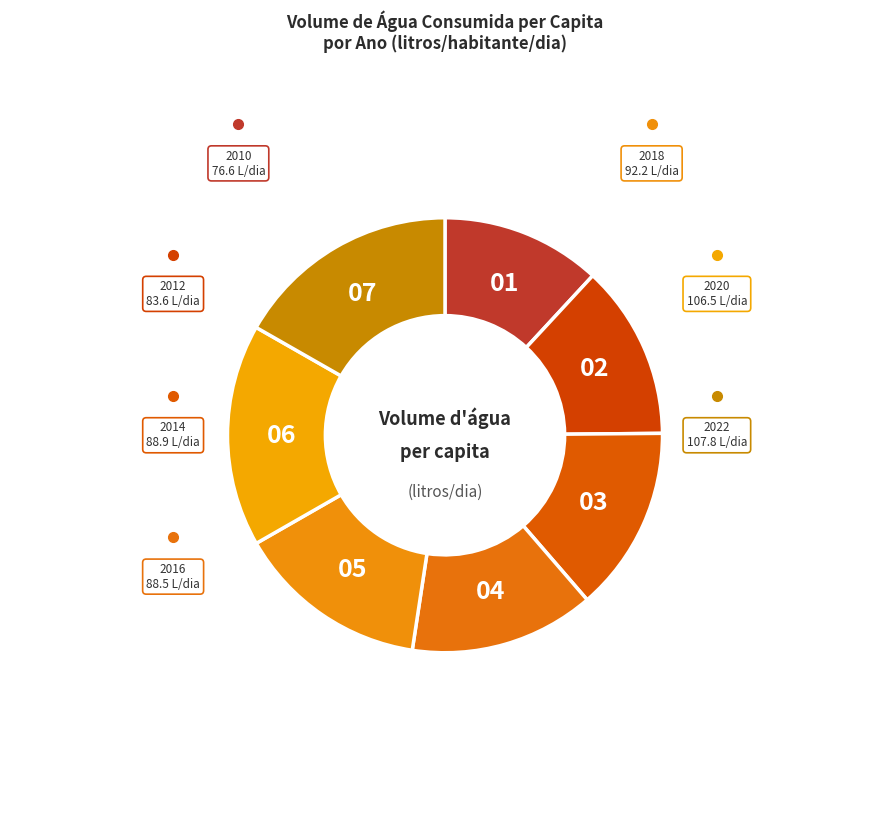

Count the number of slices in the pie.

7